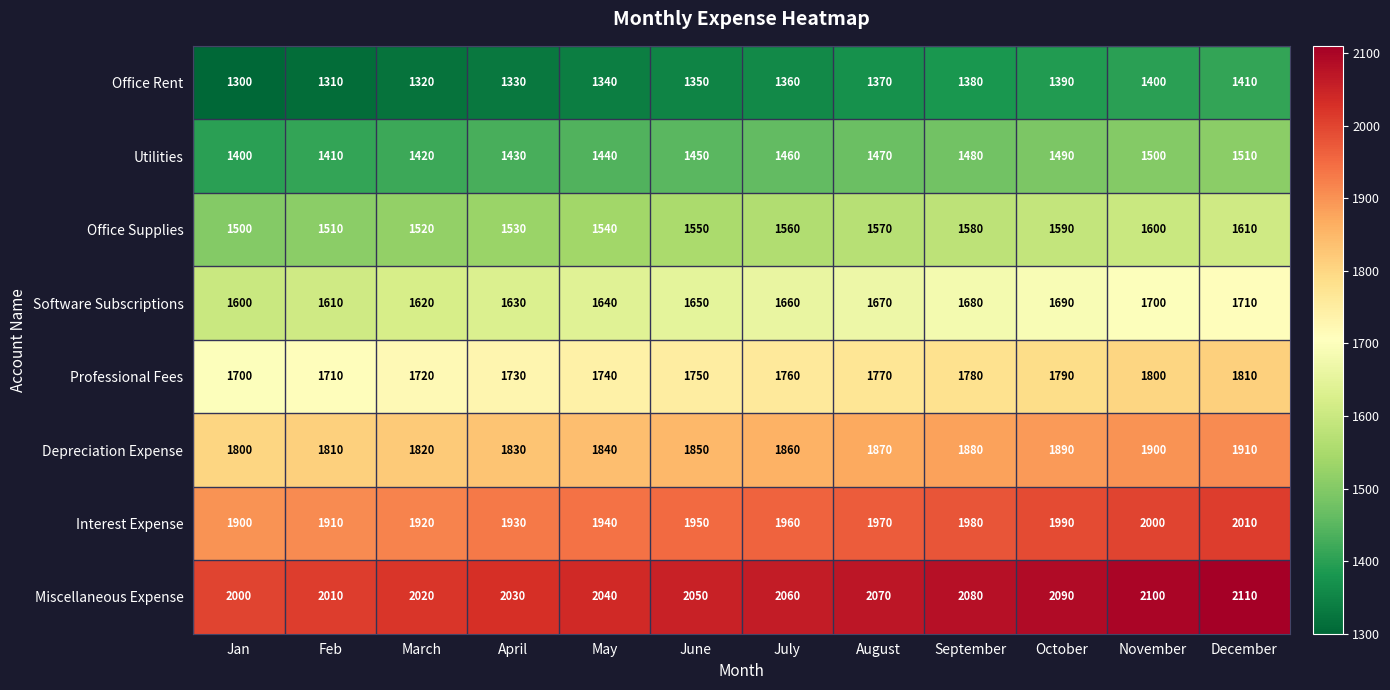

At which category is the sum across all series the highest?

December